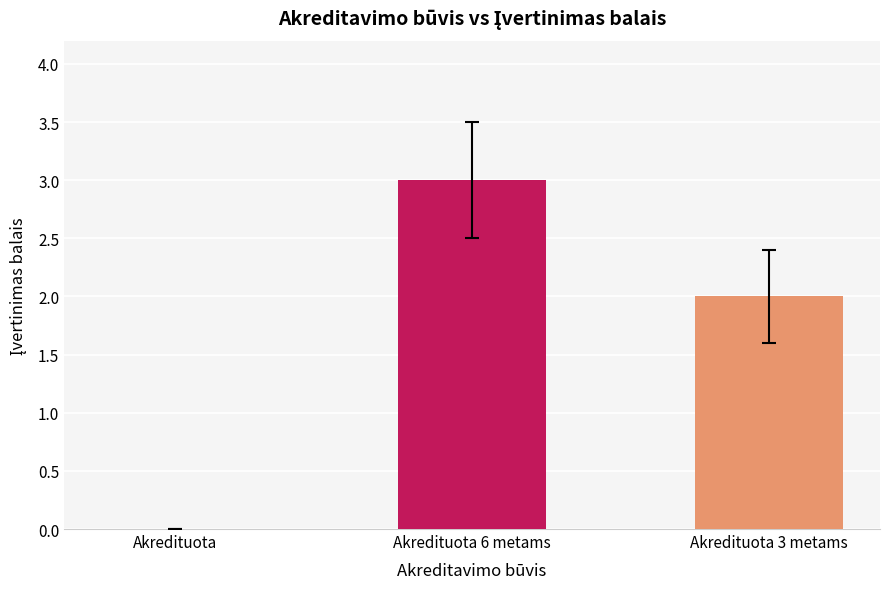

How many groups of bars are there?

1